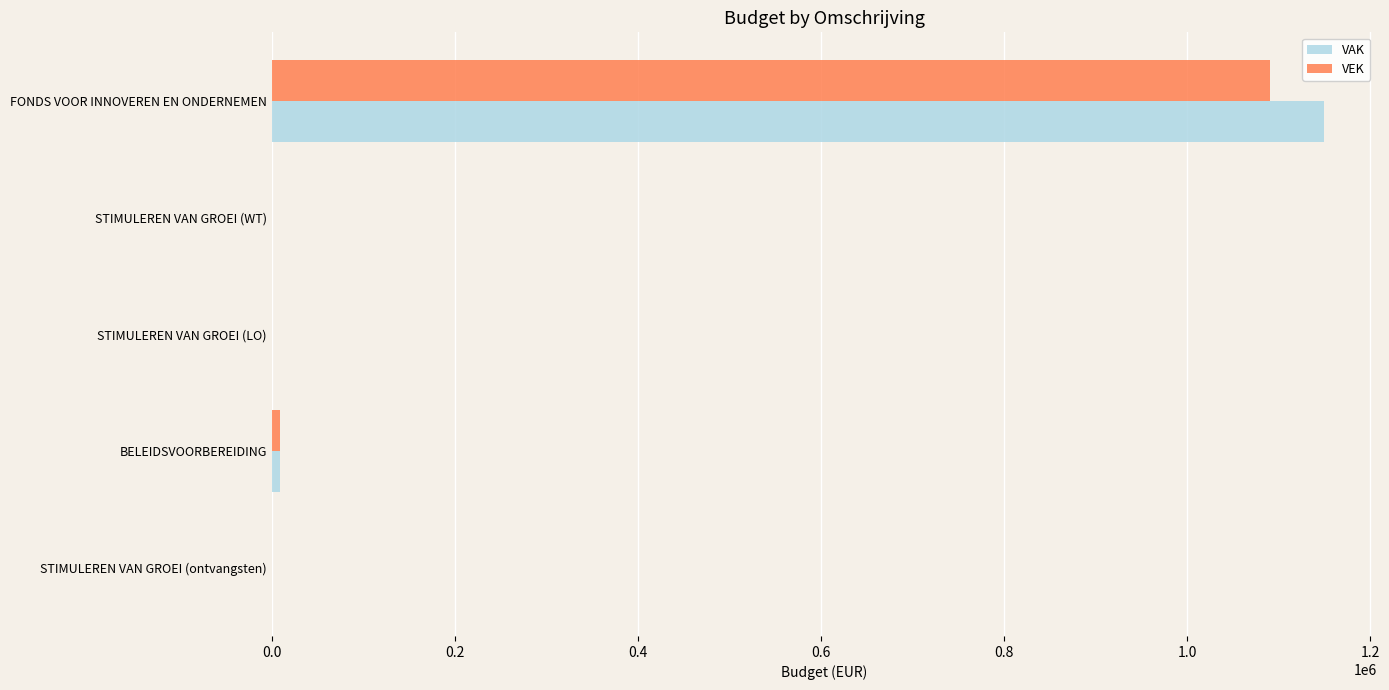

How many categories are shown in the chart?

5